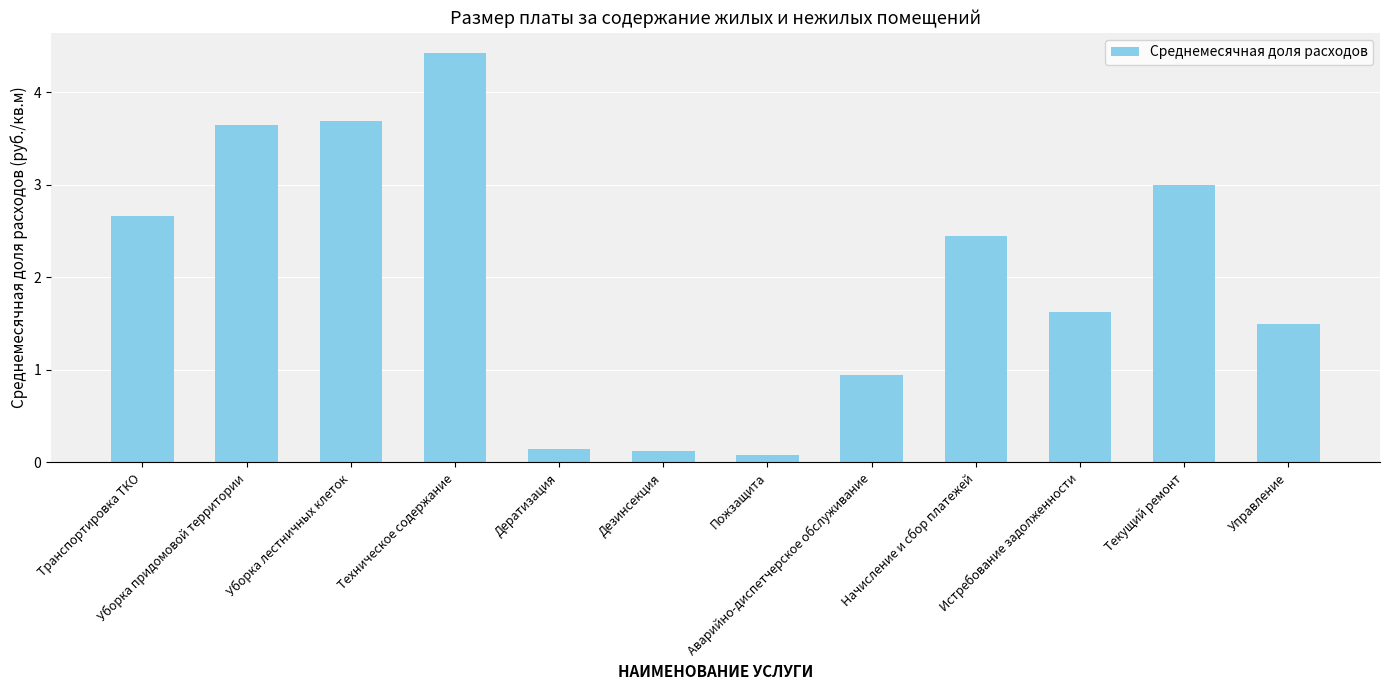

Does the chart contain any negative values?

No